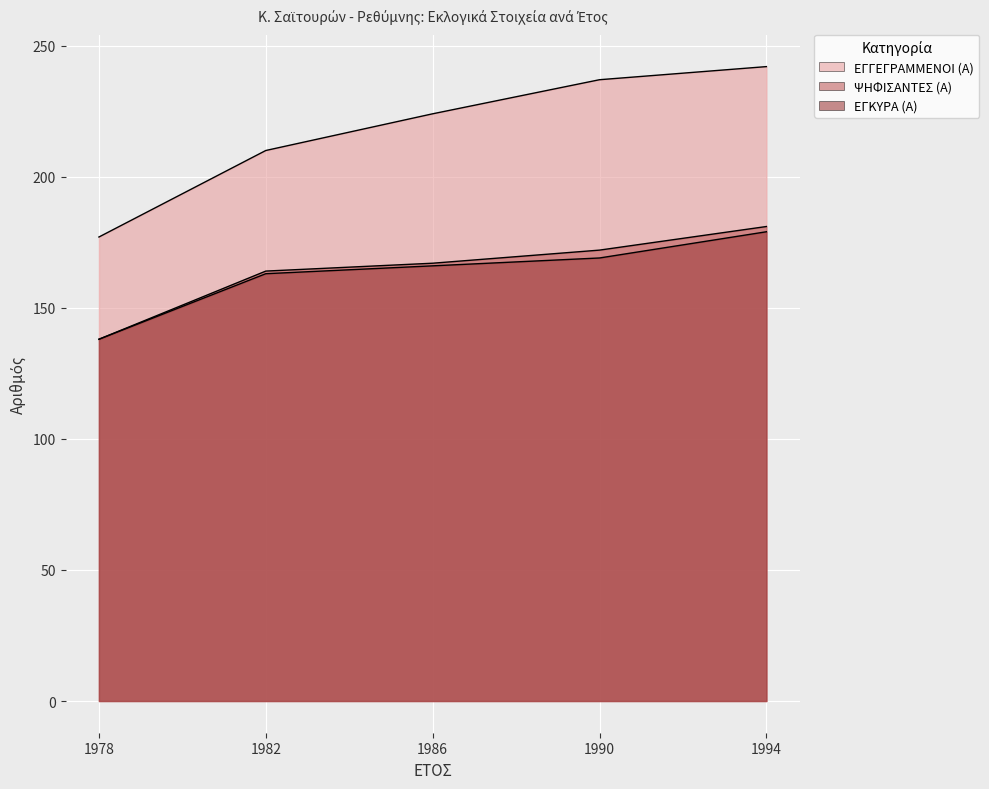

Is the value of ΨΗΦΙΣΑΝΤΕΣ (Α) at 1982 greater than the value of ΕΓΚΥΡΑ (Α) at 1990?

No